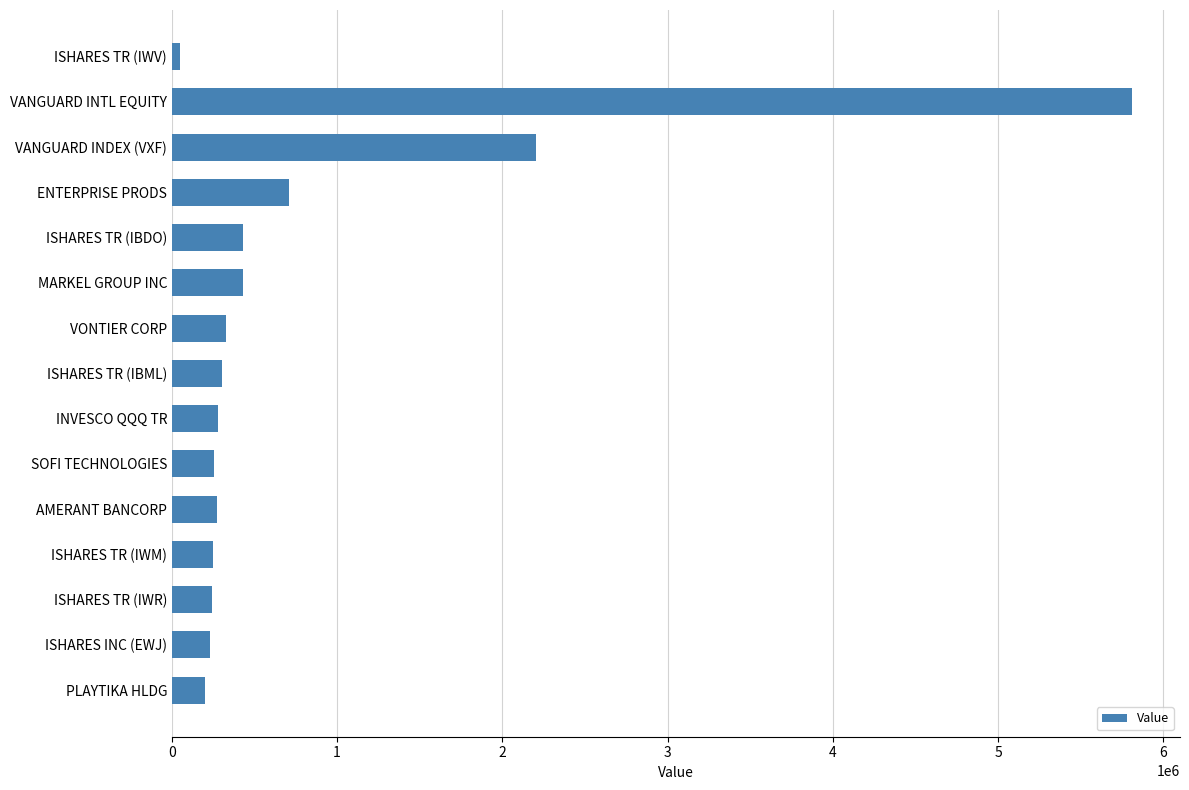

What is the difference between the maximum and second lowest values?

5607816